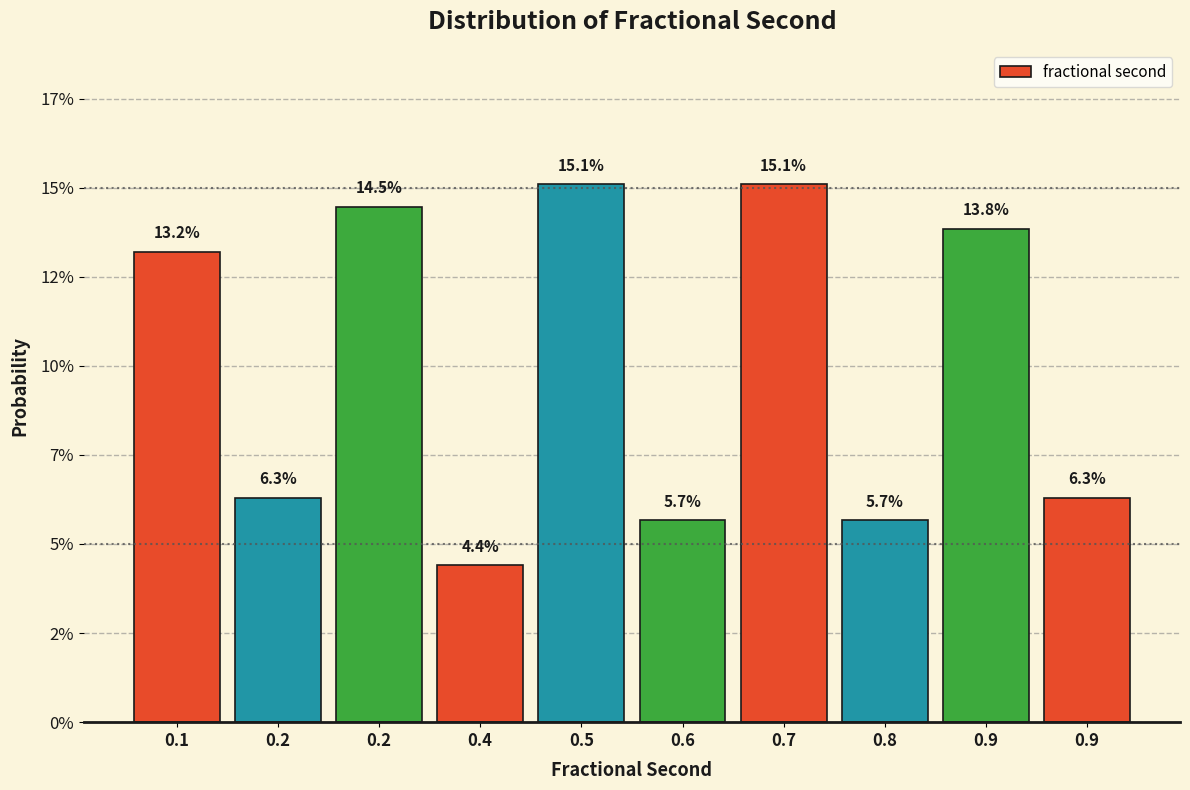

Are the bars horizontal?

No